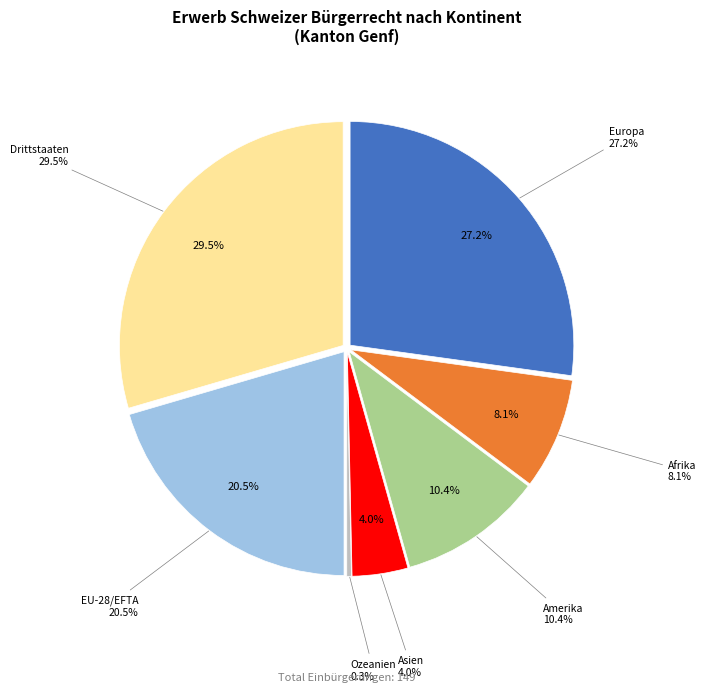

Approximately how many times larger is the value at Drittstaaten compared to Afrika?

3.7